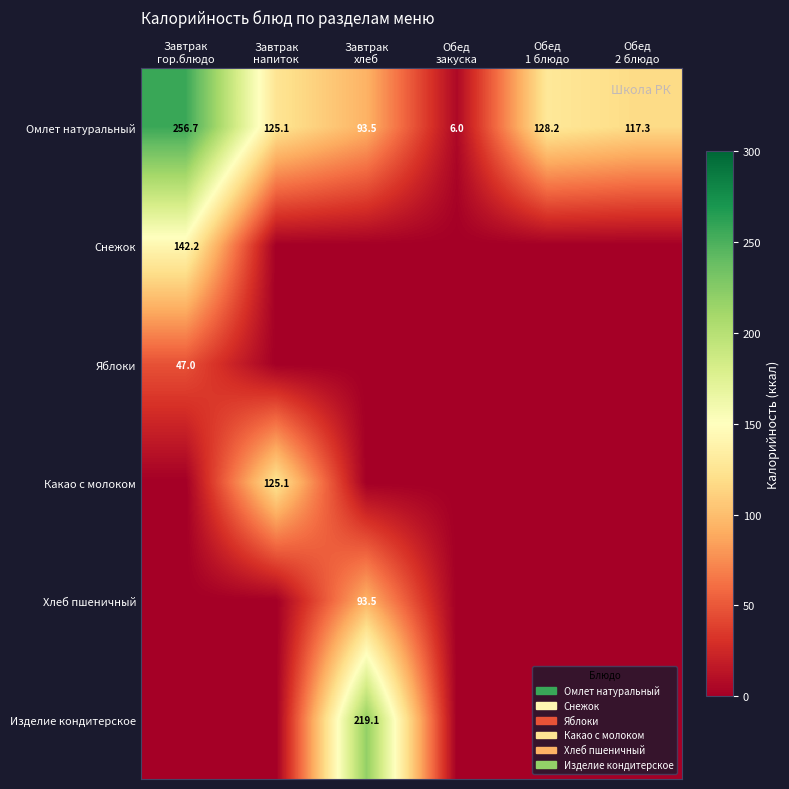

At how many categories does at least one series exceed 62?

5